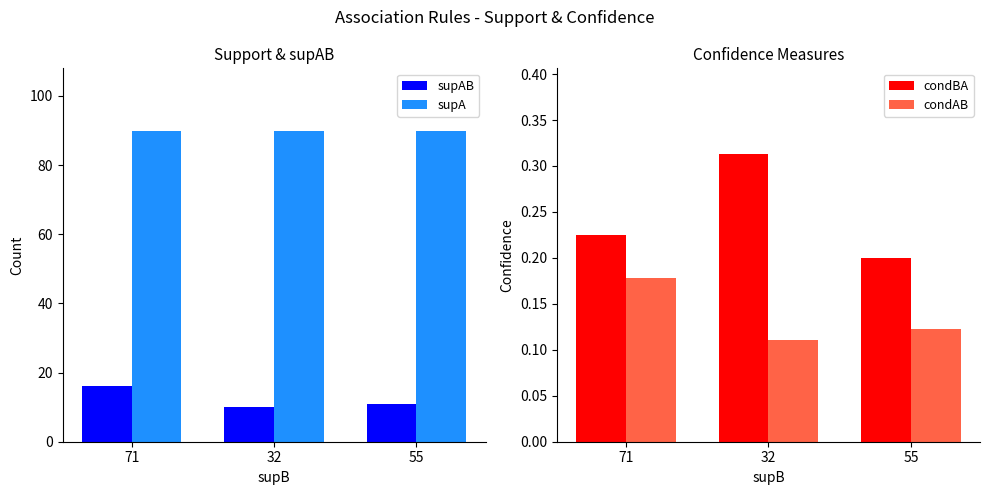

What is the minimum value for condAB?

0.1